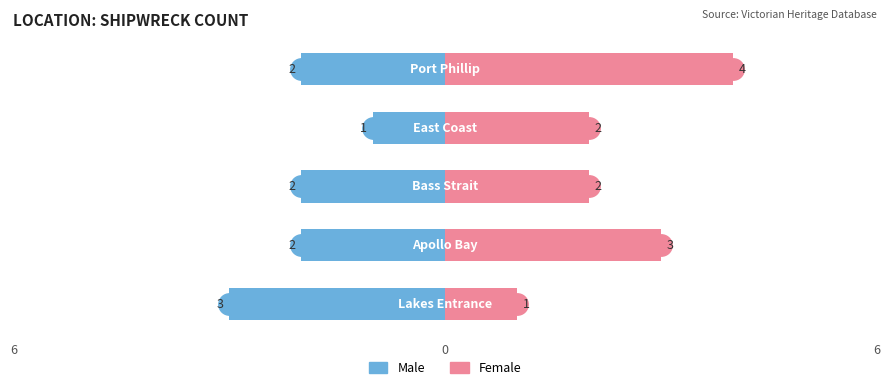

What is the value of the Male bar at the 5th from the left?

-2